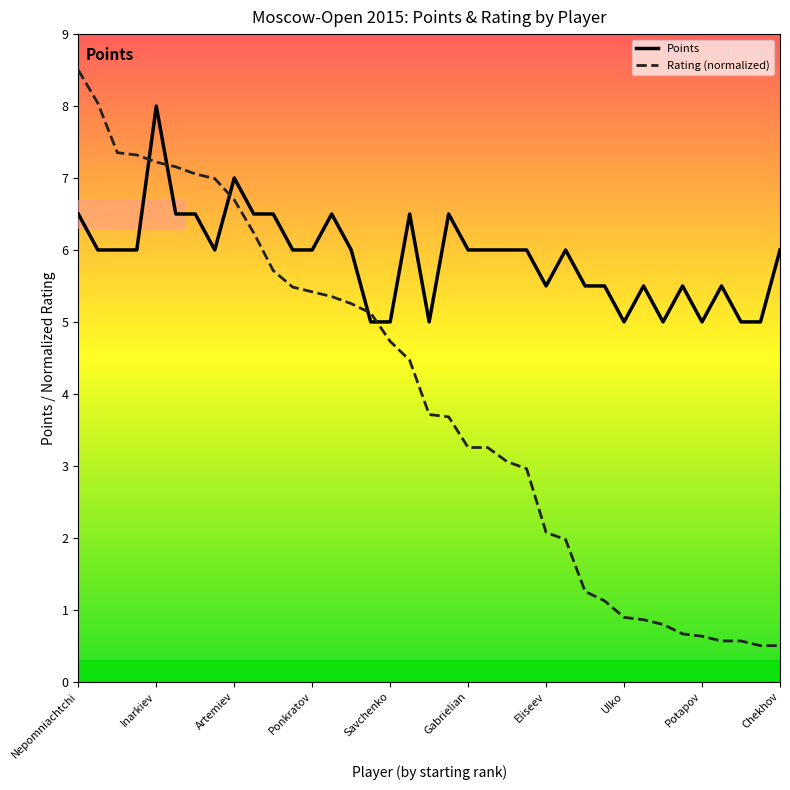

Which series has the largest range (max minus min)?

Rating (normalized)